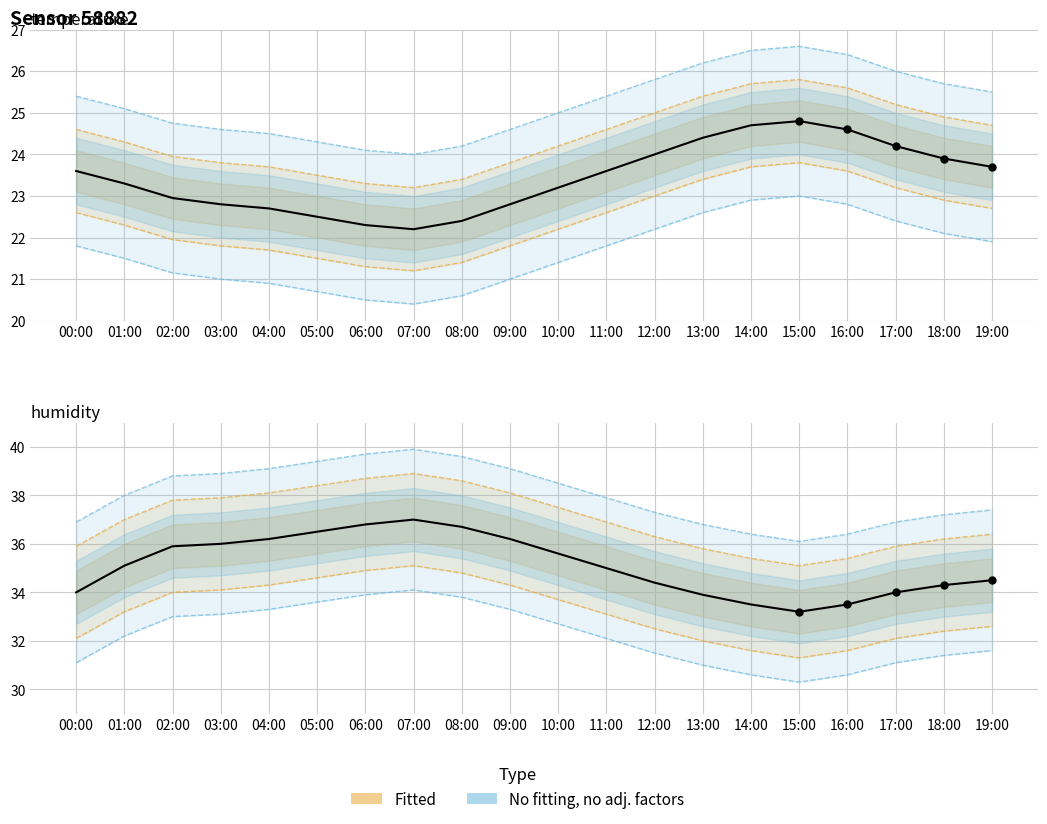

Is the value of Observed temperature at 11:00 greater than the value of Observed humidity at 16:00?

No